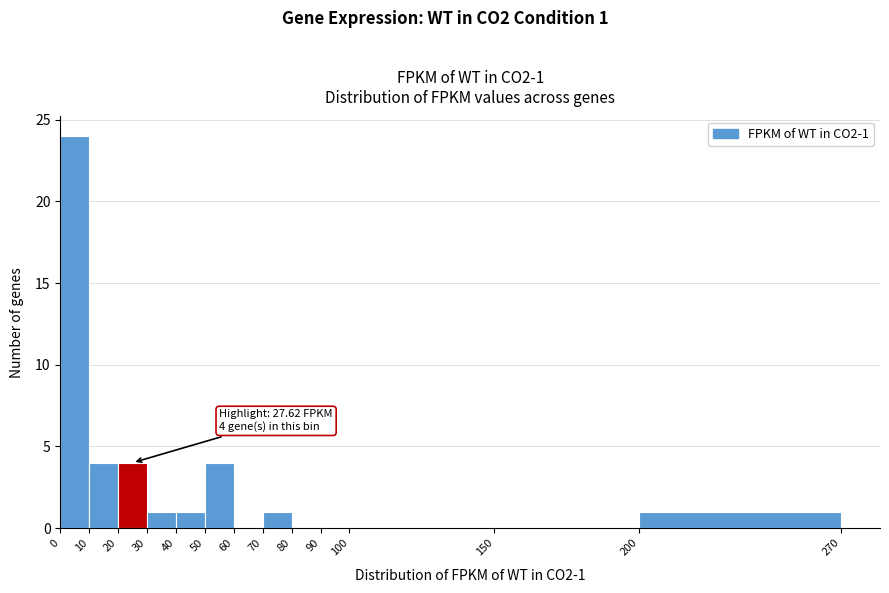

Which range on the x-axis has the tallest bar?

0 to 10